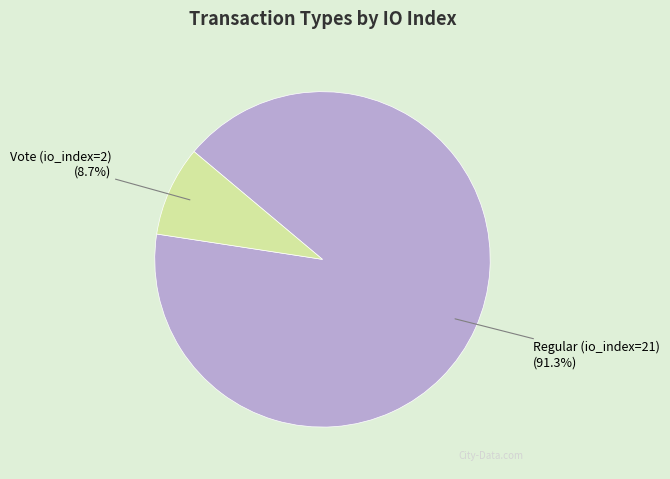

Does any single category account for the majority?

Yes